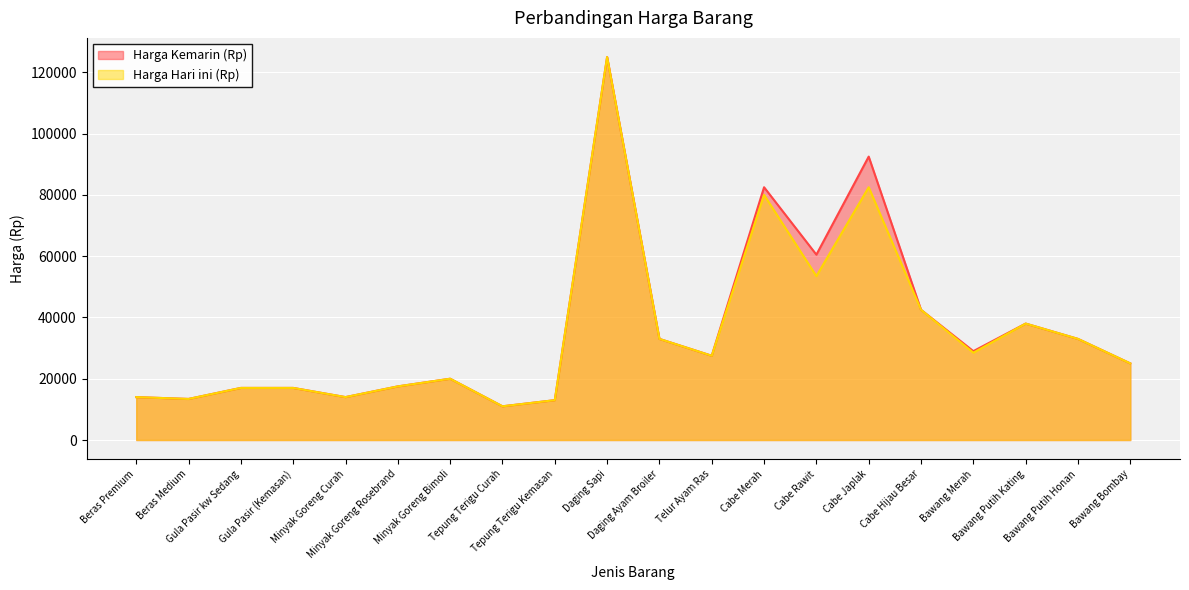

What are all the series names shown in the legend?

Harga Kemarin (Rp), Harga Hari ini (Rp)